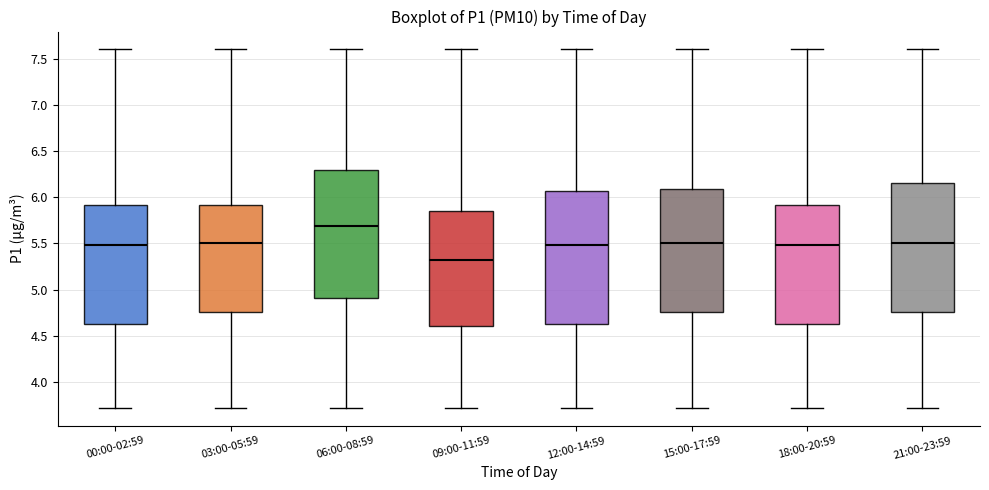

Reading left to right, transcribe this box plot: for each box, give where its median line is, the range the box spans, and where its two whiskers end, as read against the y-axis. The values are not printed on the chart, so give them approximately, as read against the axis.

00:00-02:59: median 5.50, box 4.65 to 5.90, whiskers 3.70 to 7.60
03:00-05:59: median 5.50, box 4.75 to 5.90, whiskers 3.70 to 7.60
06:00-08:59: median 5.70, box 4.90 to 6.30, whiskers 3.70 to 7.60
09:00-11:59: median 5.35, box 4.60 to 5.85, whiskers 3.70 to 7.60
12:00-14:59: median 5.50, box 4.65 to 6.05, whiskers 3.70 to 7.60
15:00-17:59: median 5.50, box 4.75 to 6.10, whiskers 3.70 to 7.60
18:00-20:59: median 5.50, box 4.65 to 5.90, whiskers 3.70 to 7.60
21:00-23:59: median 5.50, box 4.75 to 6.15, whiskers 3.70 to 7.60